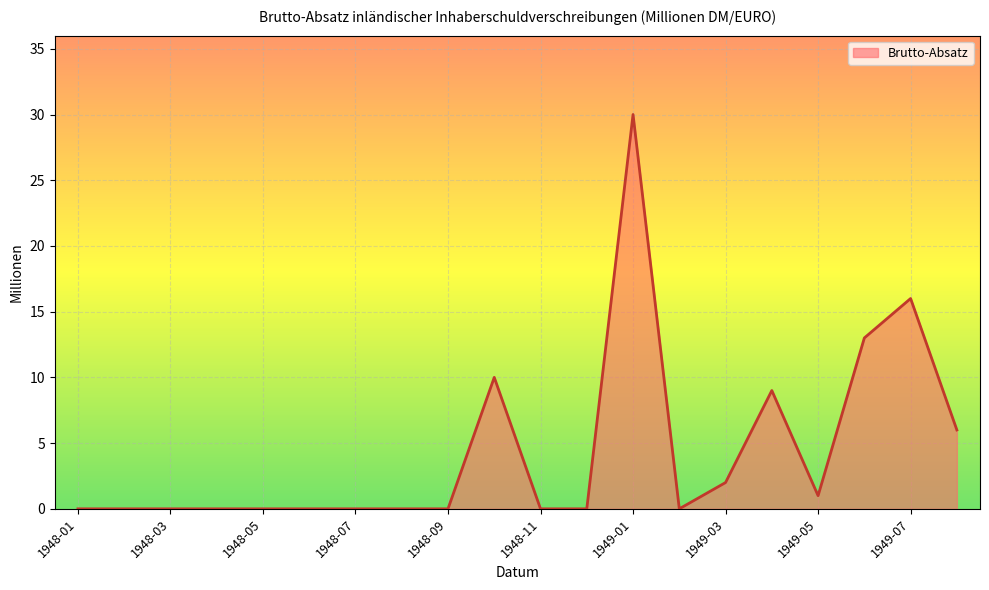

What is the maximum value shown in the chart?

30